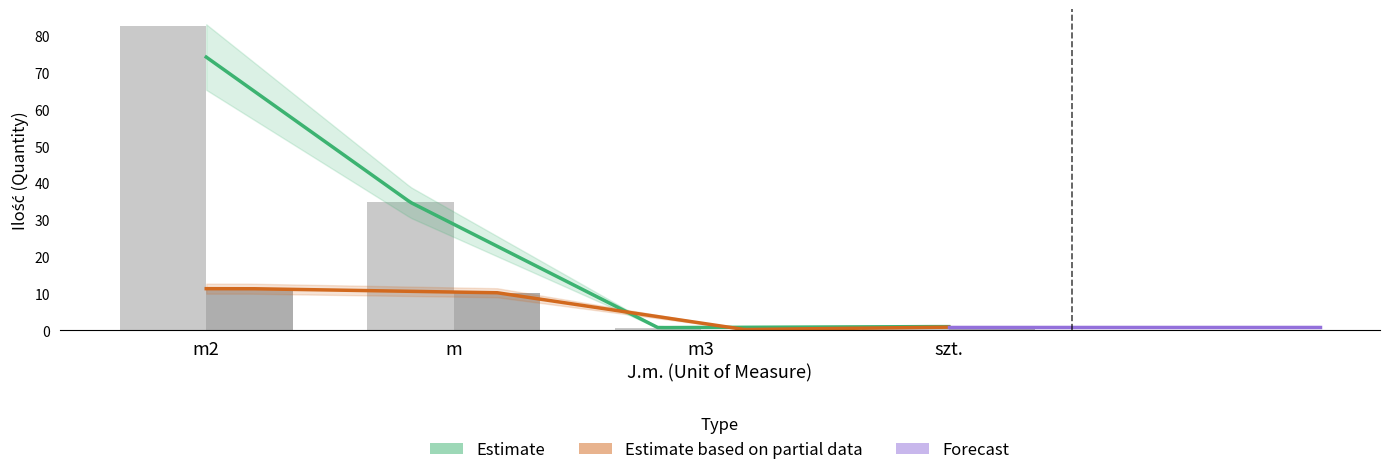

Which has a higher value, m2 or szt.?

m2